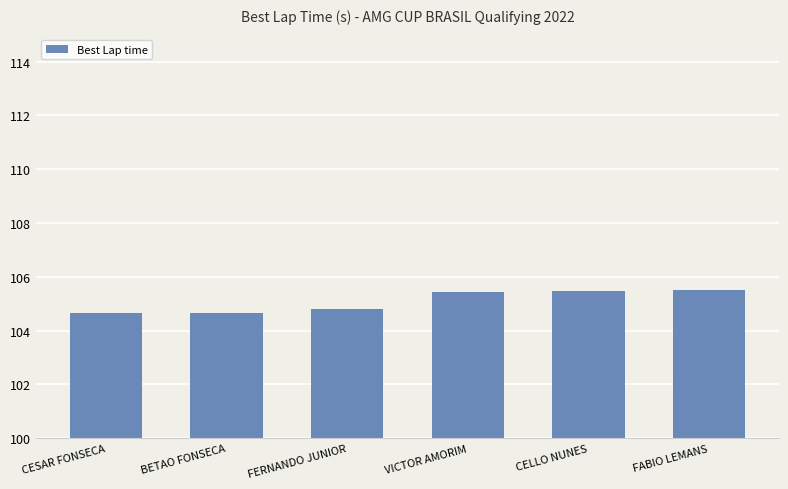

What is the approximate value at CESAR FONSECA?

104.6